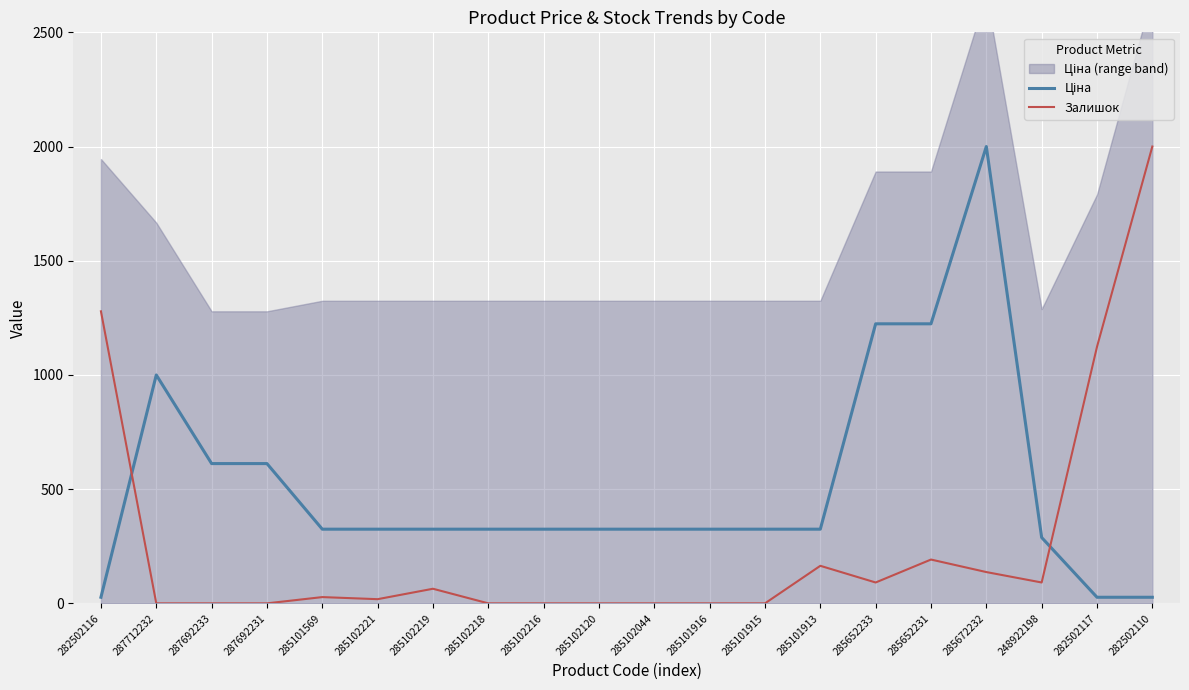

At how many categories does at least one series exceed 1341?

2